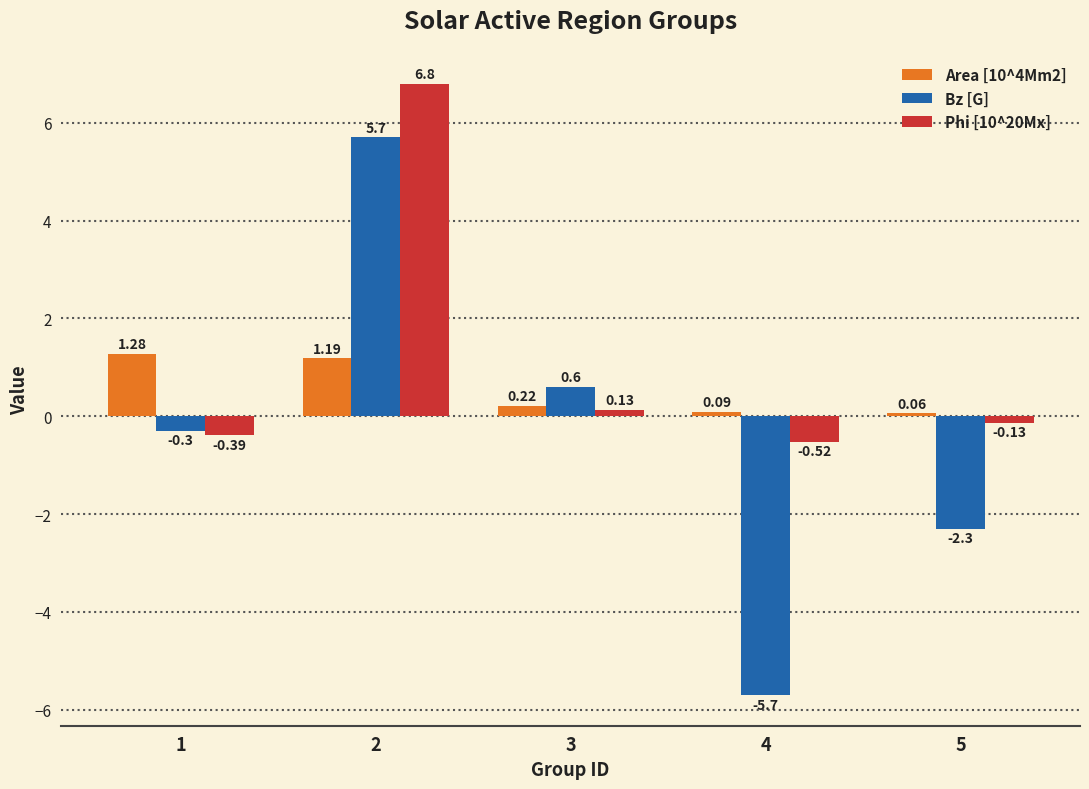

At which category does the chart reach its peak across all series?

2